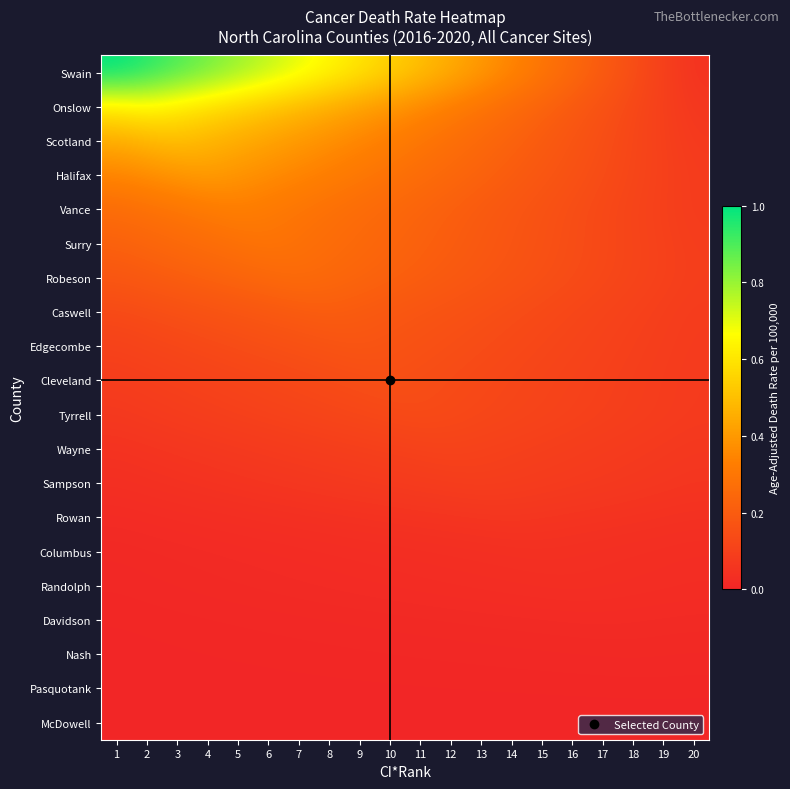

Which series has the widest spread of values?

Swain